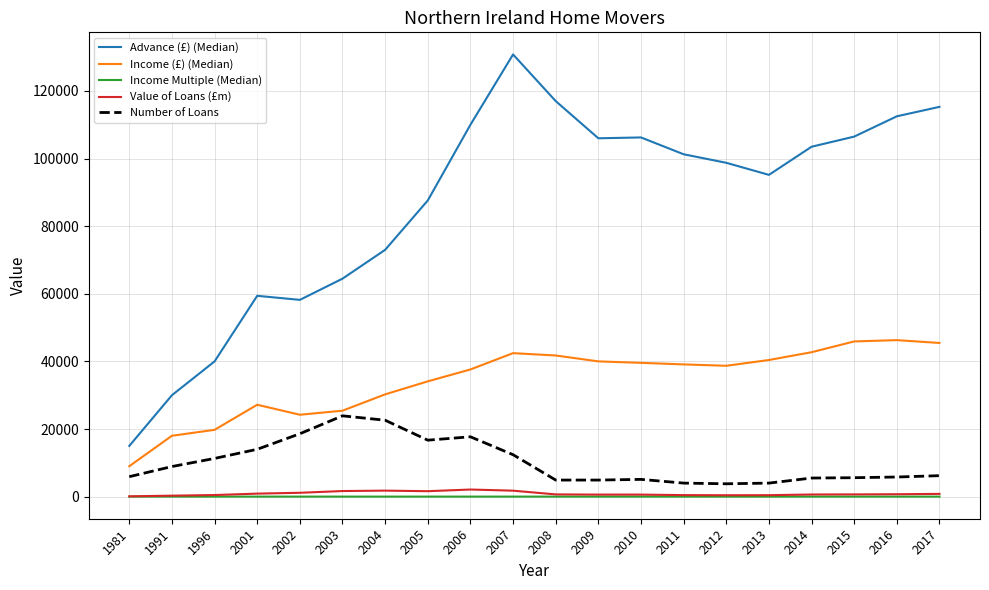

Is the value of Advance (£) (Median) at 2012 greater than the value of Value of Loans (£m) at 2014?

Yes